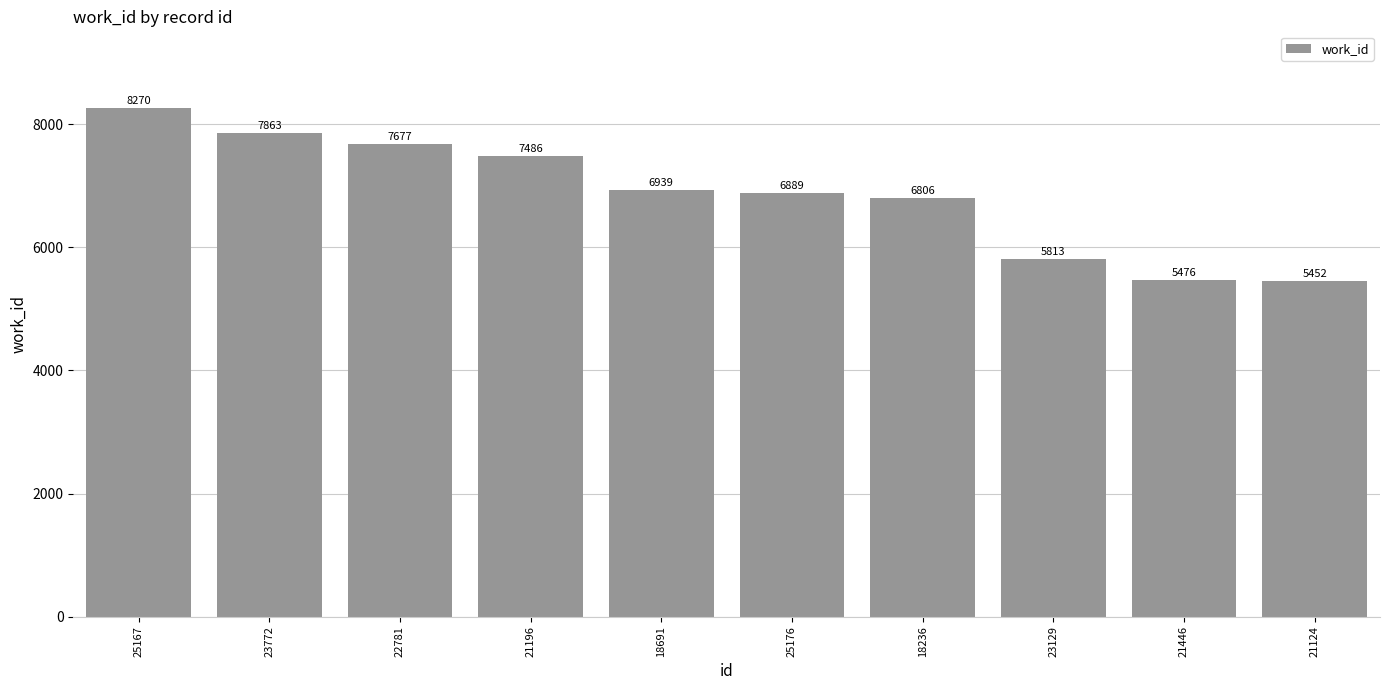

What is the maximum value shown in the chart?

8270